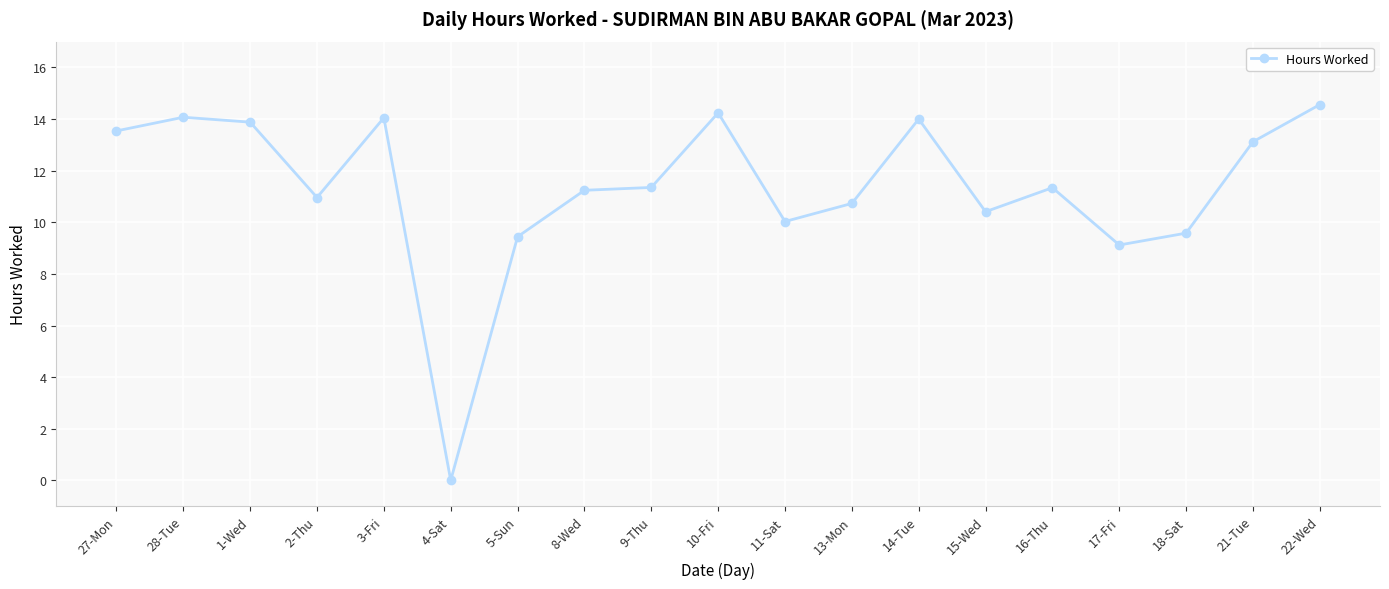

Which has a higher value, 22-Wed or 14-Tue?

22-Wed